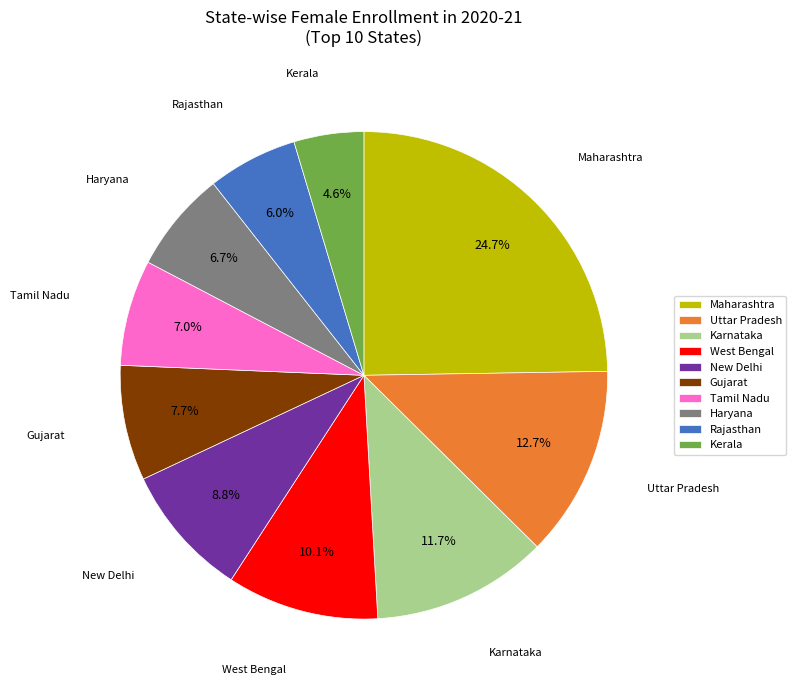

Which has a higher value, New Delhi or Uttar Pradesh?

Uttar Pradesh